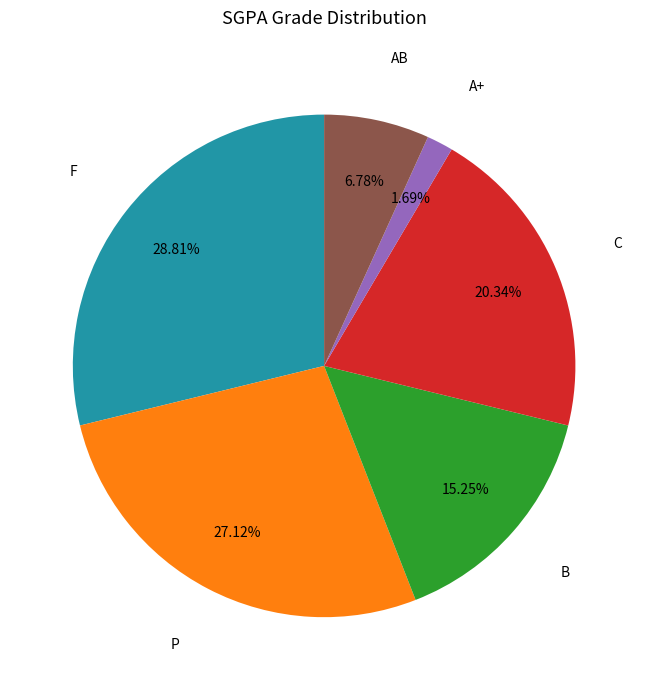

Does any single category account for the majority?

No